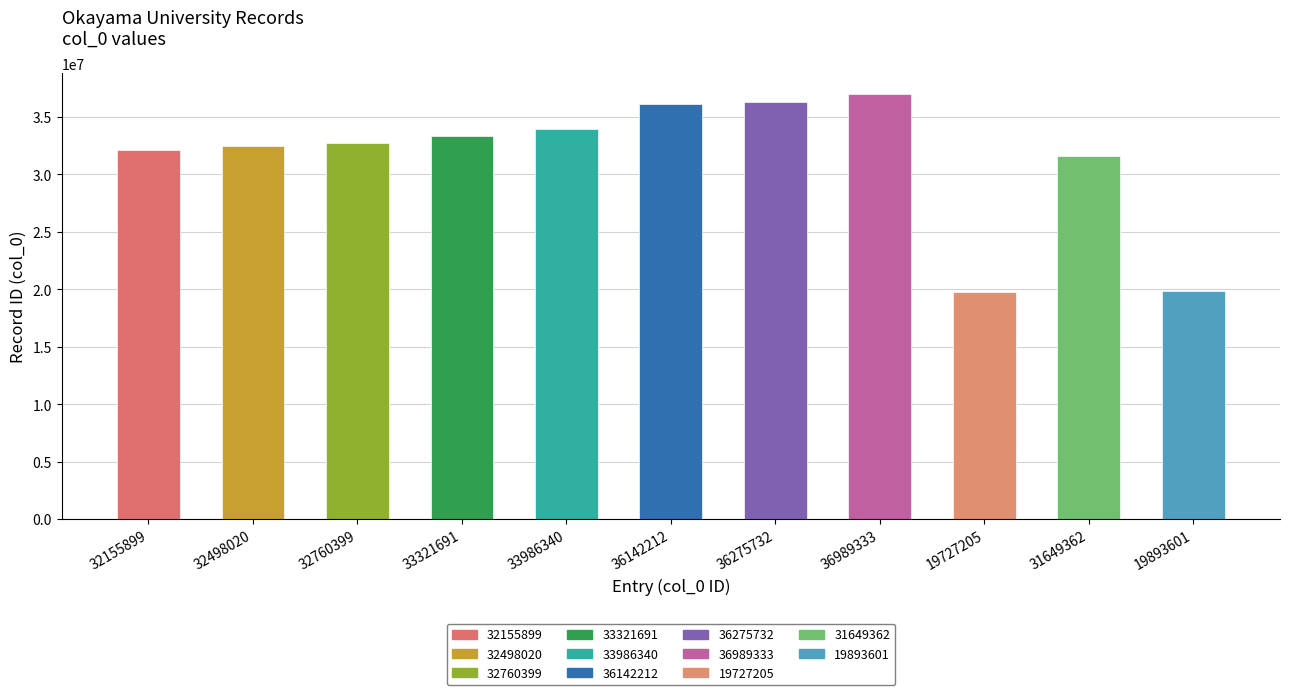

What is the label of the 2nd bar from the right?

31649362